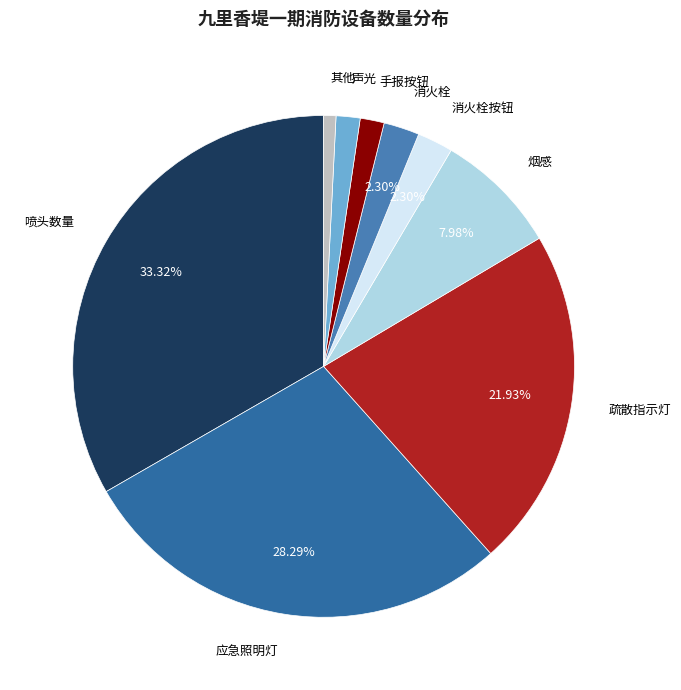

How many slices are in this pie chart?

9